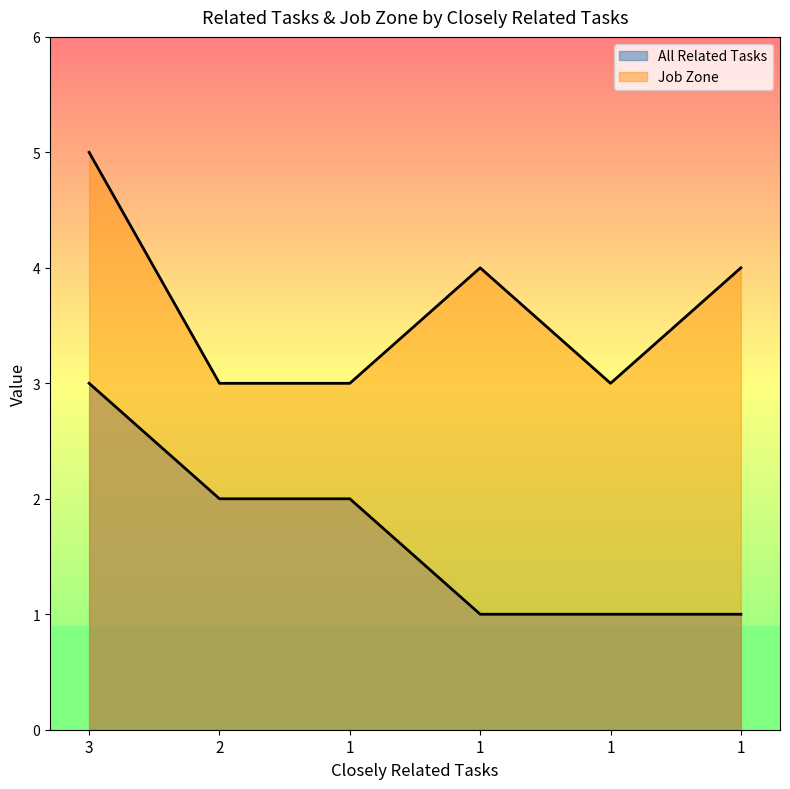

Between 3 and 1, which series saw the biggest shift?

All Related Tasks